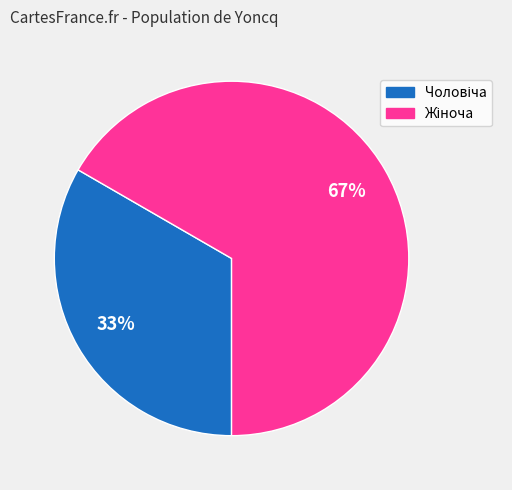

Does any single category account for the majority?

Yes